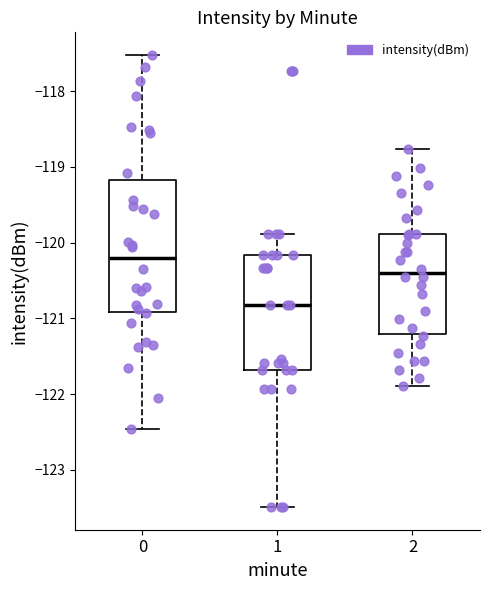

Reading left to right, read every box against the y-axis: the position of its median line, the range the box covers, and the ends of its whiskers. The values are not printed on the chart, so give them approximately, as read against the axis.

0: median -120.2, box -120.9 to -119.2, whiskers -122.5 to -117.5
1: median -120.8, box -121.7 to -120.2, whiskers -123.5 to -119.9
2: median -120.4, box -121.2 to -119.9, whiskers -121.9 to -118.8